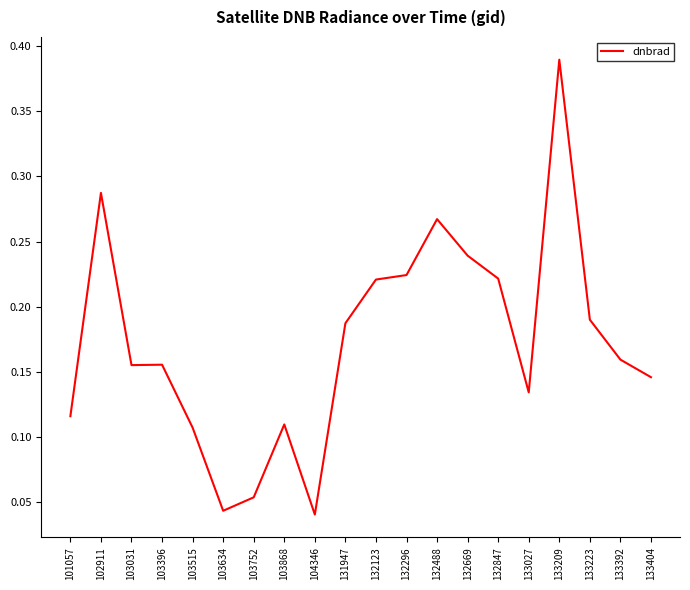

The chart shows a value of 0.3 at 133223. True or false?

False